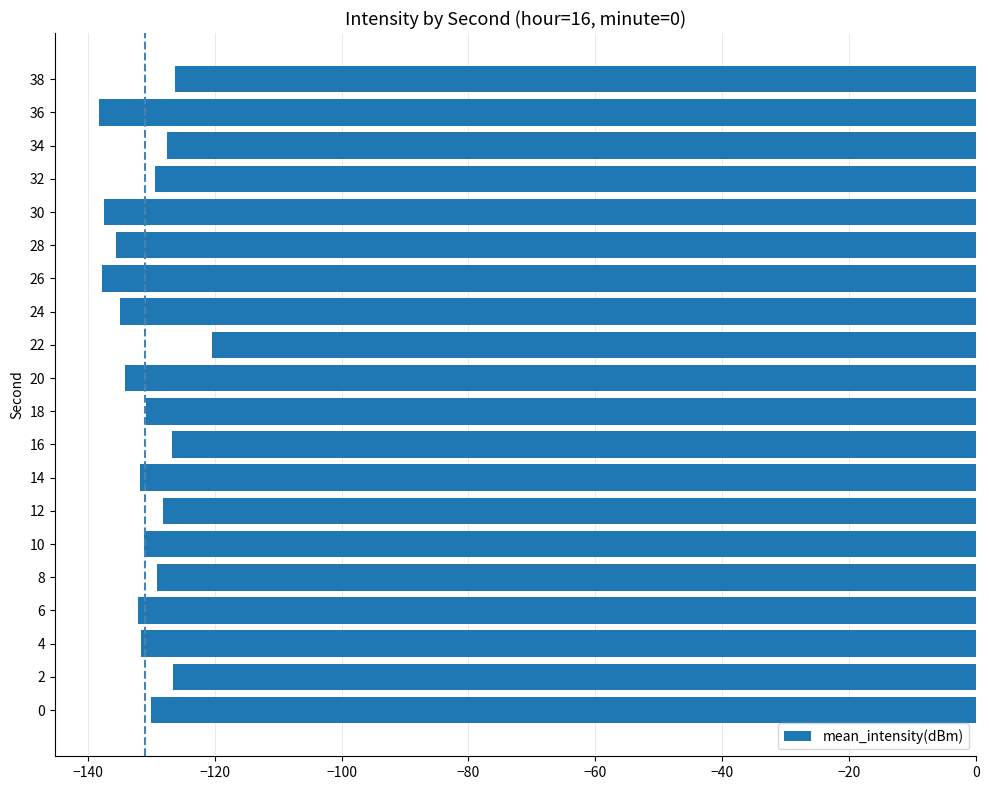

Is it true that the value at 10 is -55.0?

False